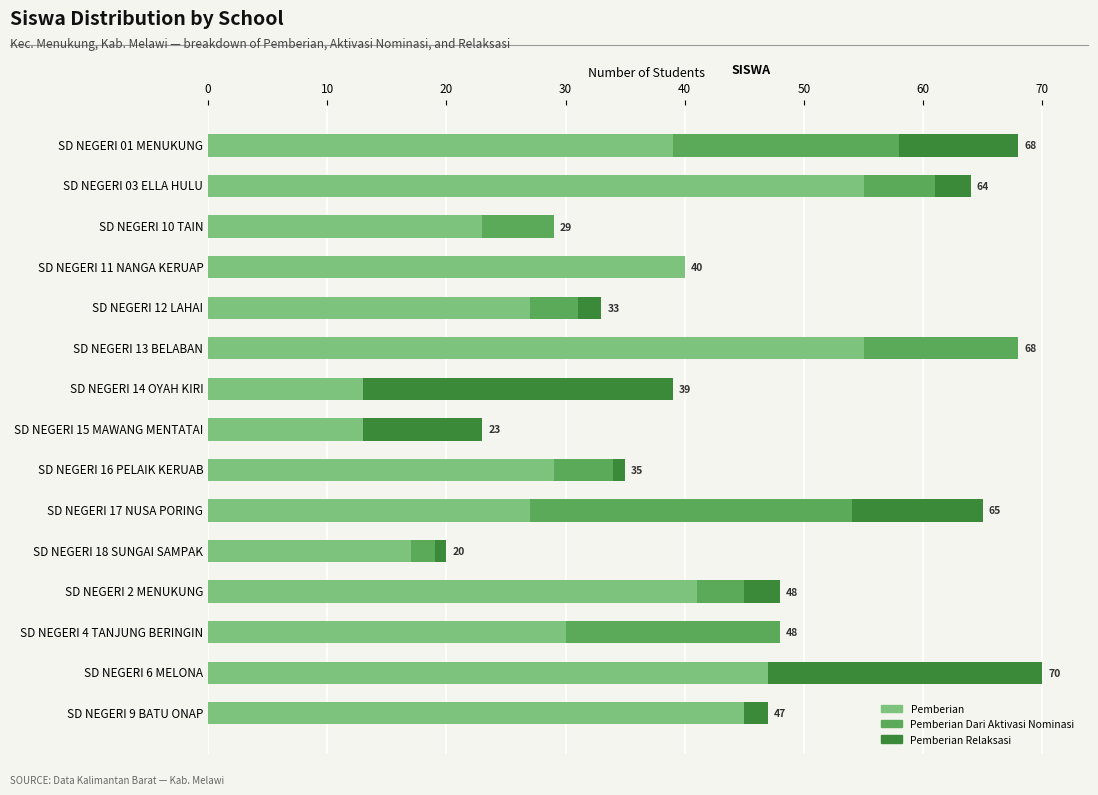

What is the highest value of the Pemberian series?

55